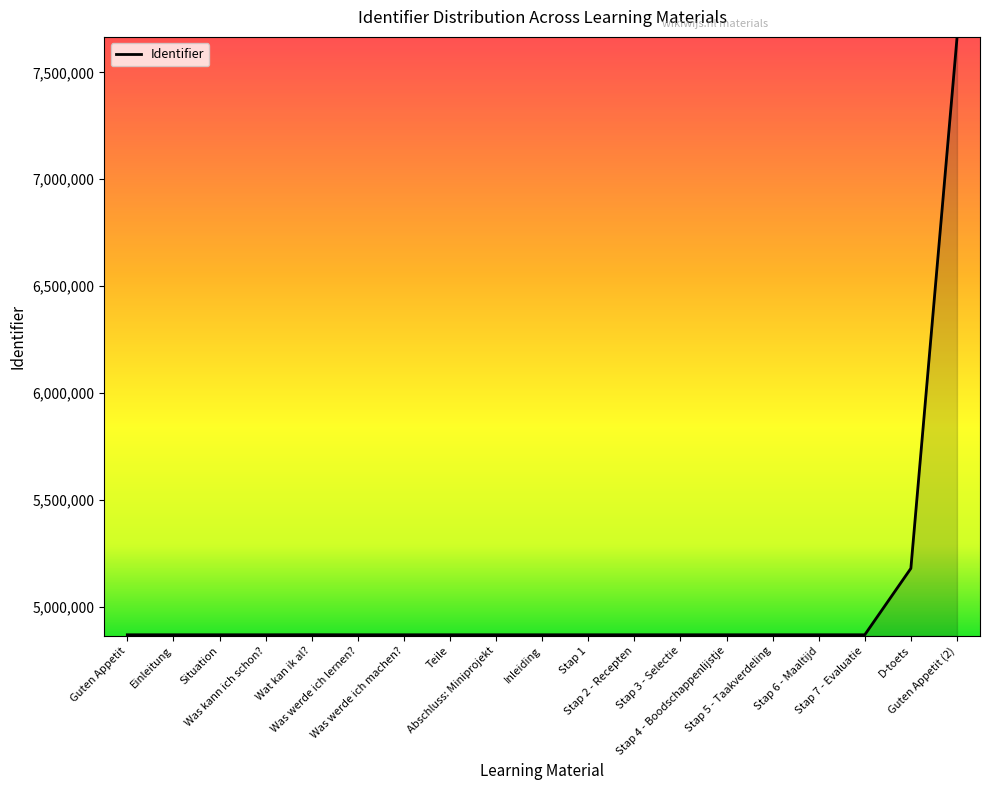

What is the difference between the maximum and minimum values?

2788148